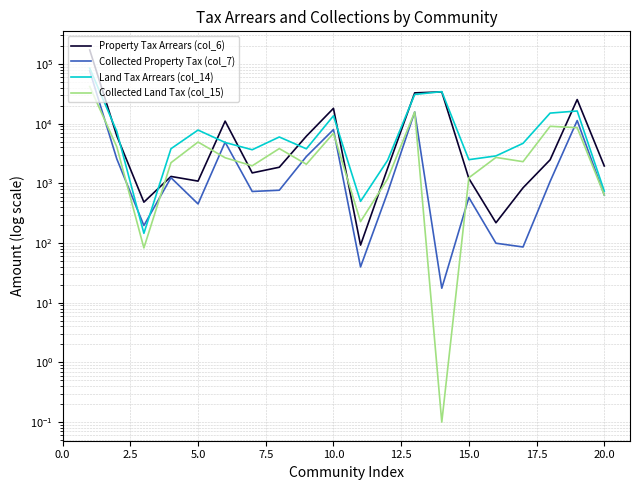

In Land Tax Arrears (col_14), how many points are lower than both neighbors (excluding endpoints)?

5